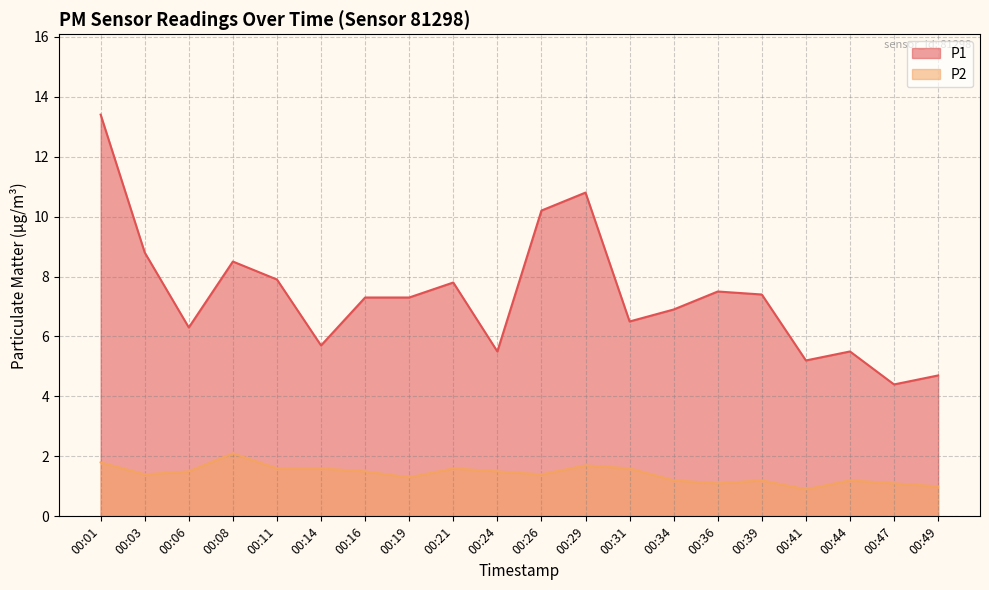

Reading left to right, what are all the values shown in this chart?

P1: 00:01=13.4	00:03=8.8	00:06=6.3	00:08=8.5	00:11=7.9	00:14=5.7	00:16=7.3	00:19=7.3	00:21=7.8	00:24=5.5	00:26=10.2	00:29=10.8	00:31=6.5	00:34=6.9	00:36=7.5	00:39=7.4	00:41=5.2	00:44=5.5	00:47=4.4	00:49=4.7
P2: 00:01=1.8	00:03=1.4	00:06=1.5	00:08=2.1	00:11=1.6	00:14=1.6	00:16=1.5	00:19=1.3	00:21=1.6	00:24=1.5	00:26=1.4	00:29=1.7	00:31=1.6	00:34=1.2	00:36=1.1	00:39=1.2	00:41=0.9	00:44=1.2	00:47=1.1	00:49=1.0